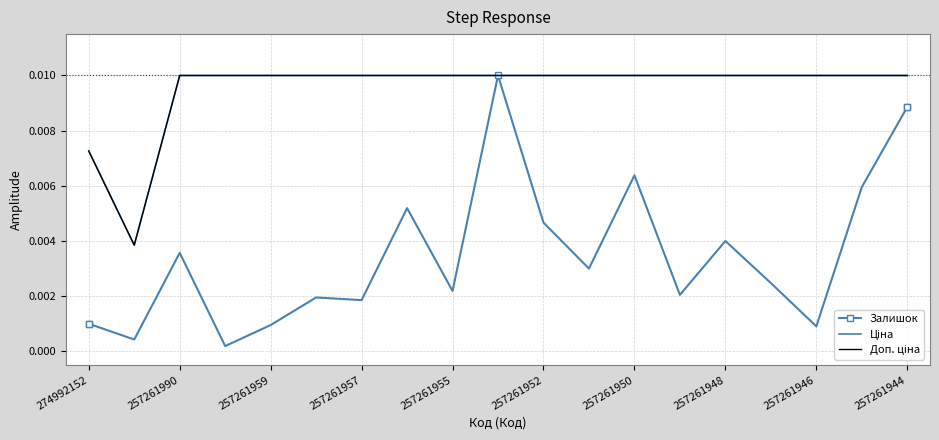

Which series has the widest spread of values?

Залишок